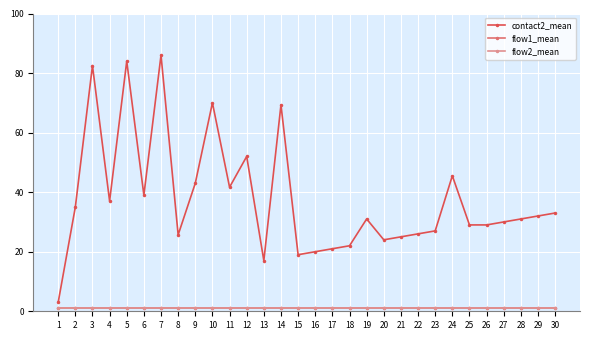

Does the chart have visible grid lines?

Yes